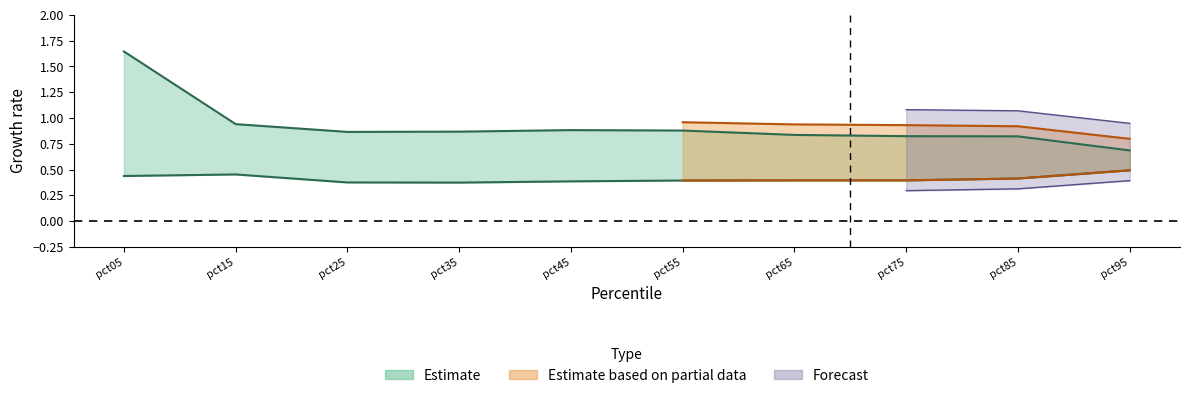

What is the sum of the Apr values at pct35 and pct55?

1.7